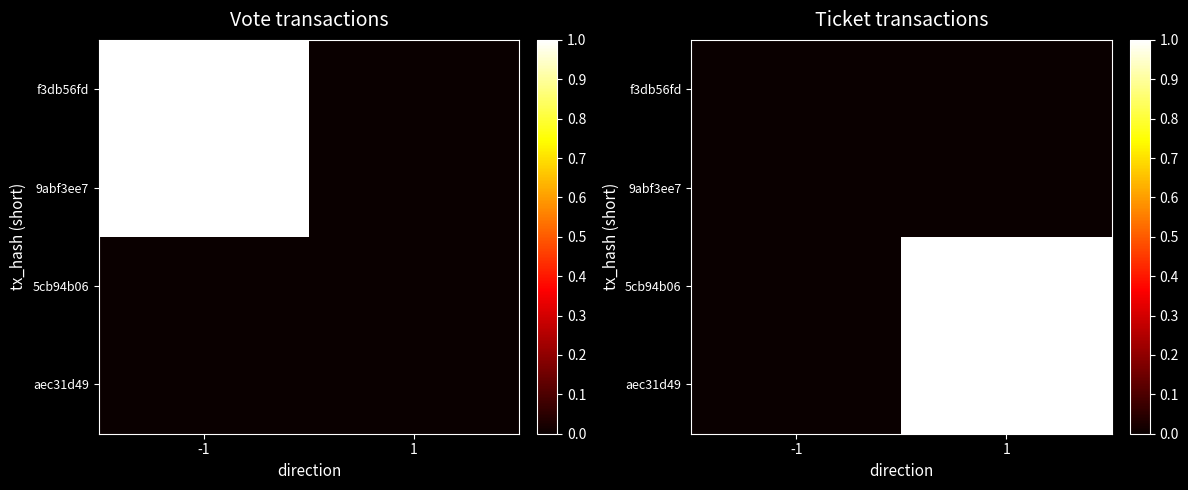

At -1, list the series in order from smallest to largest.

f3db56fd, 9abf3ee7, 5cb94b06, aec31d49